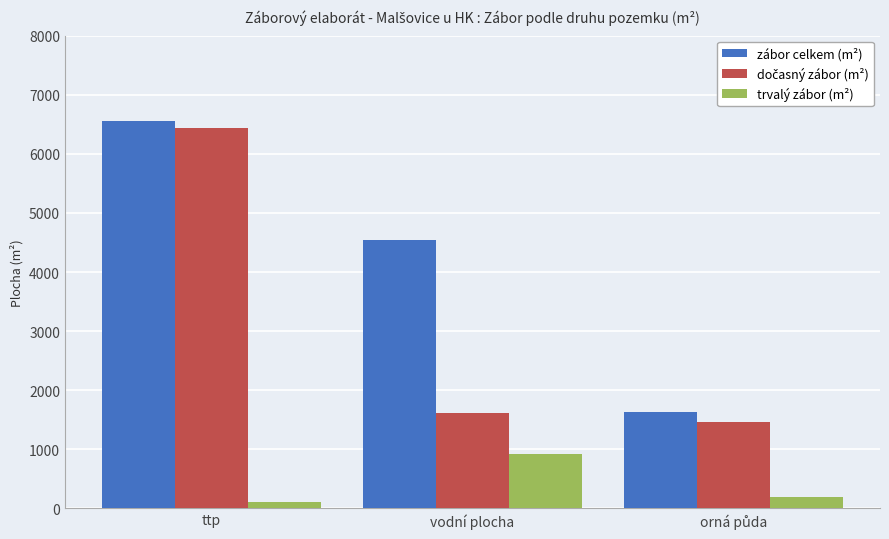

At which category is the sum across all series the highest?

ttp